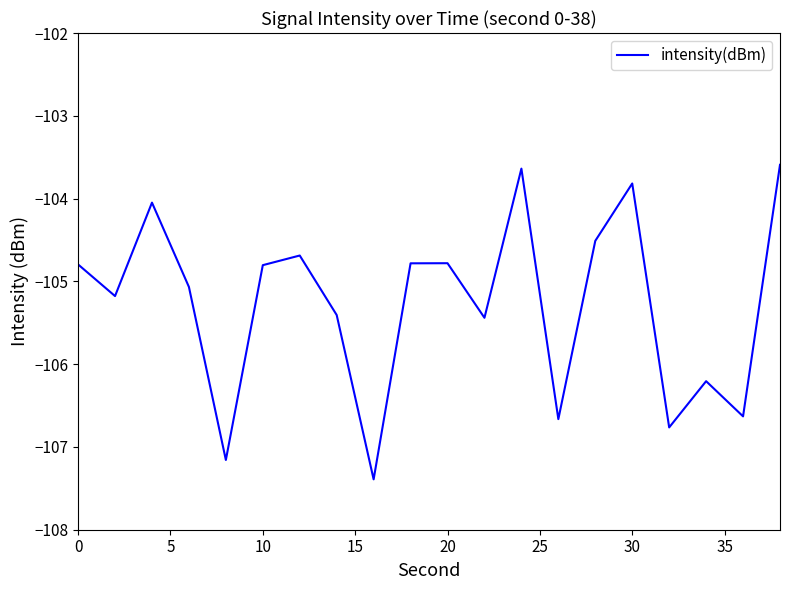

What is the maximum value shown in the chart?

-103.6